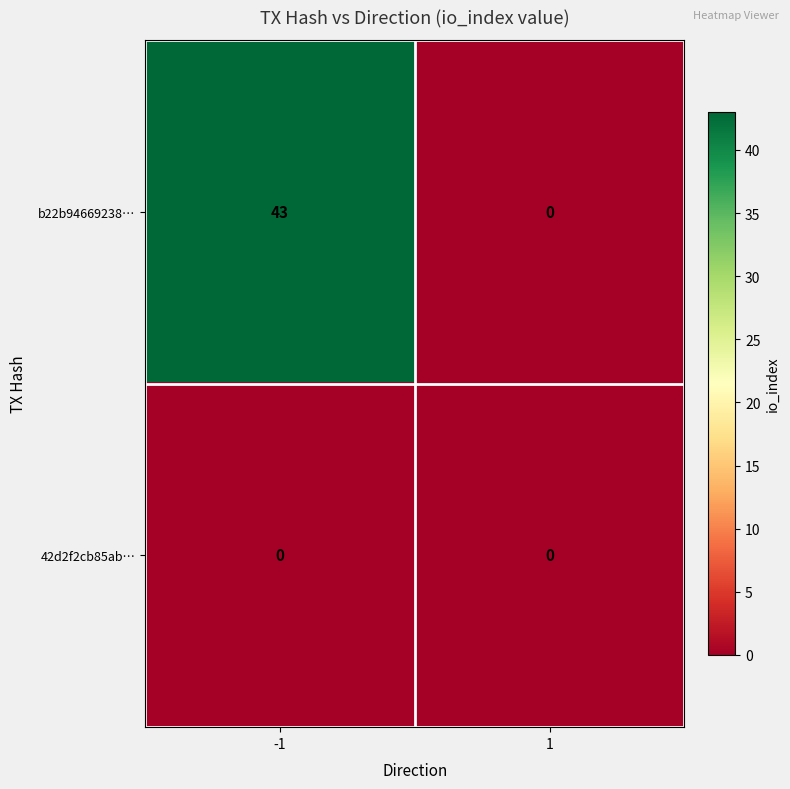

What is the average value of the b22b94669238… series?

22